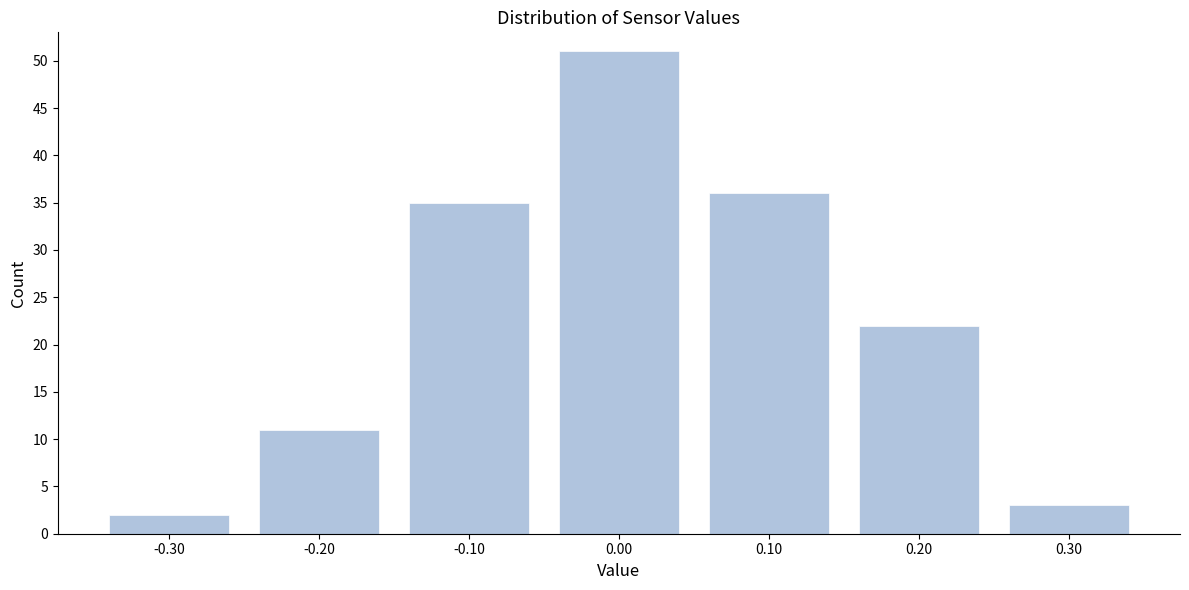

Reading left to right, what are all the values shown in this chart?

2	11	35	51	36	22	3